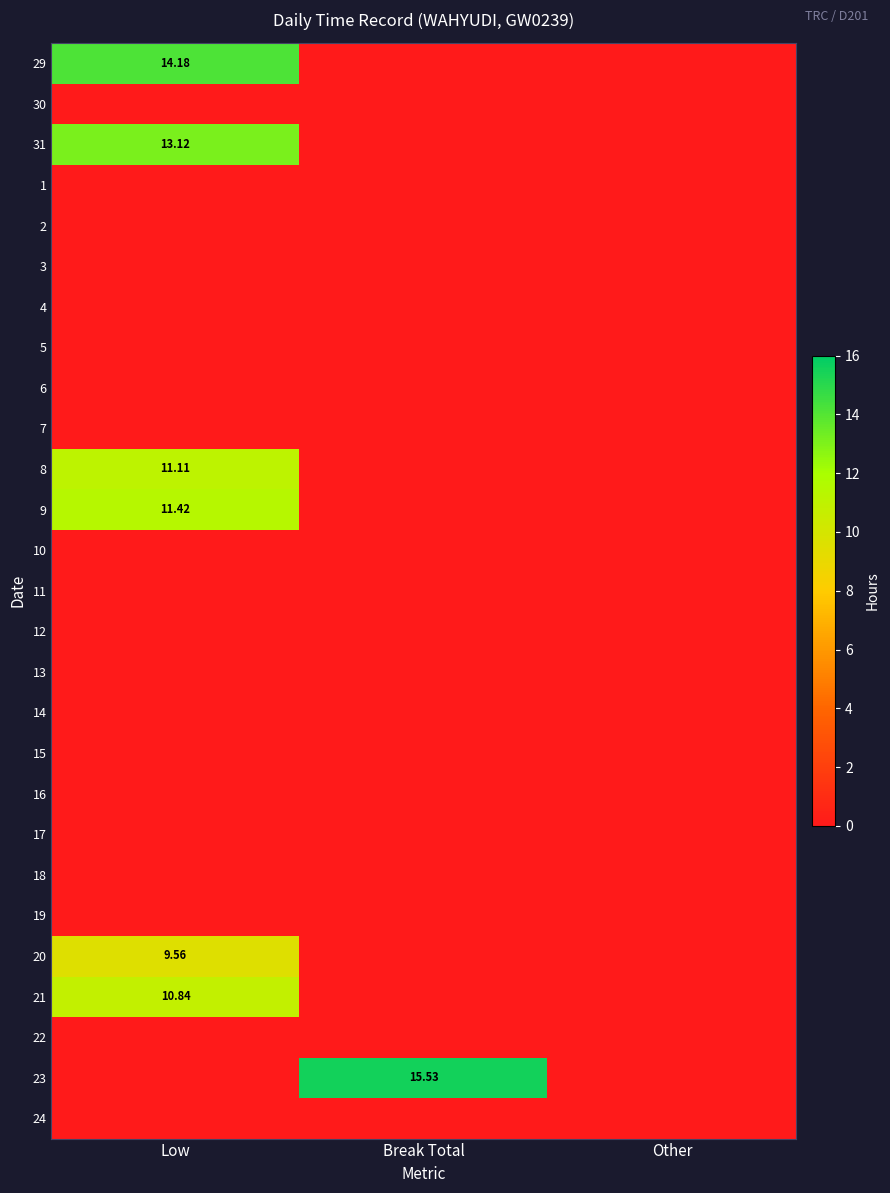

Is the value of 17 at Break Total greater than the value of 6 at Low?

No